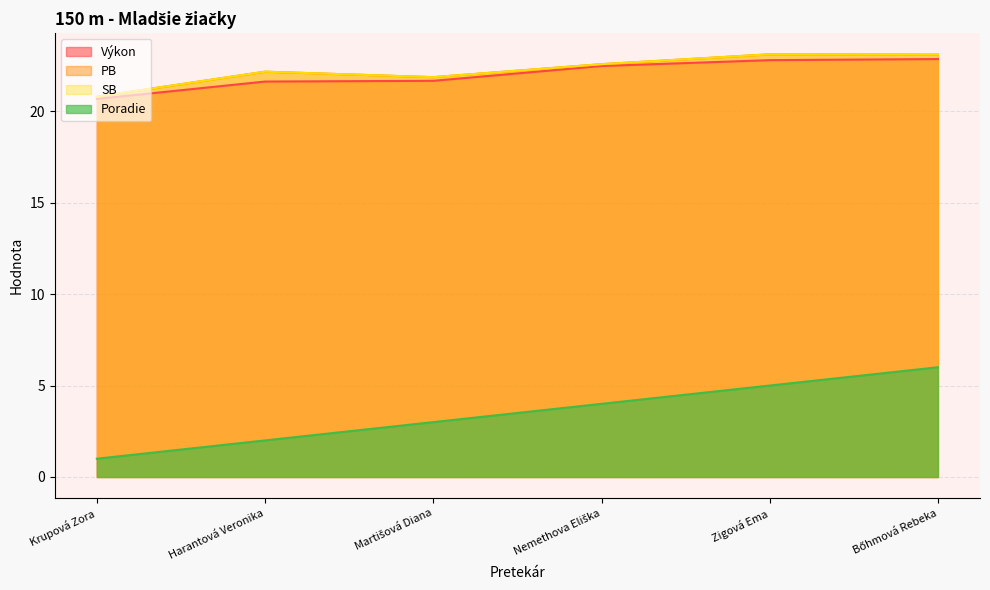

True or false: PB has a value of 23.1 at Zigová Ema.

True